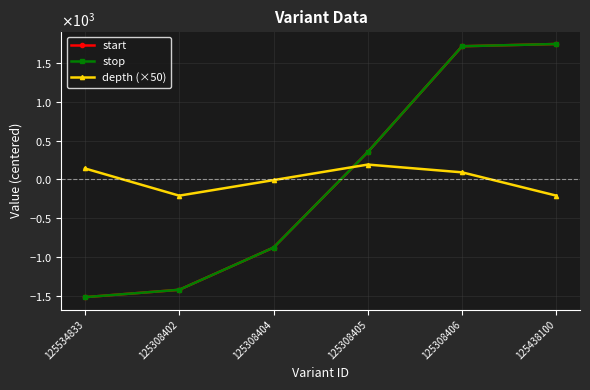

True or false: depth (×50) has a value of 91.7 at 125308406.

True